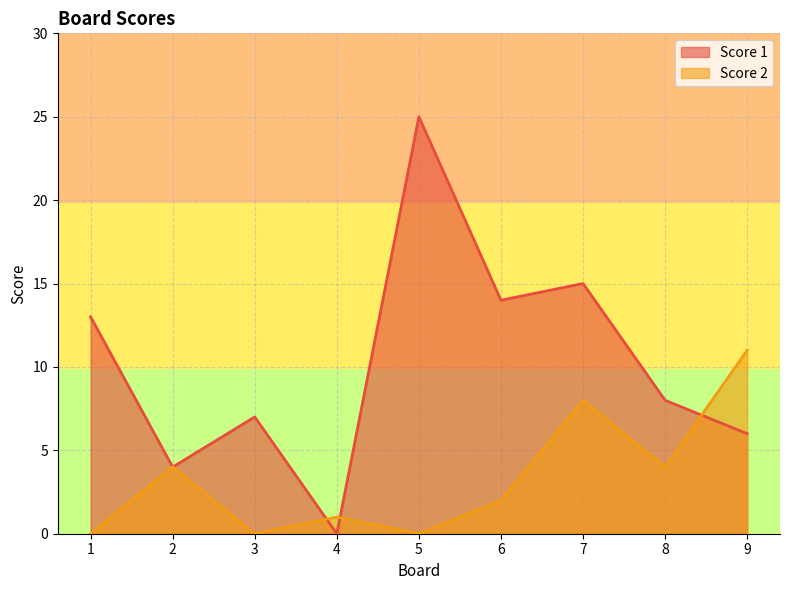

Is it true that Score 2 equals 0 at 3?

True